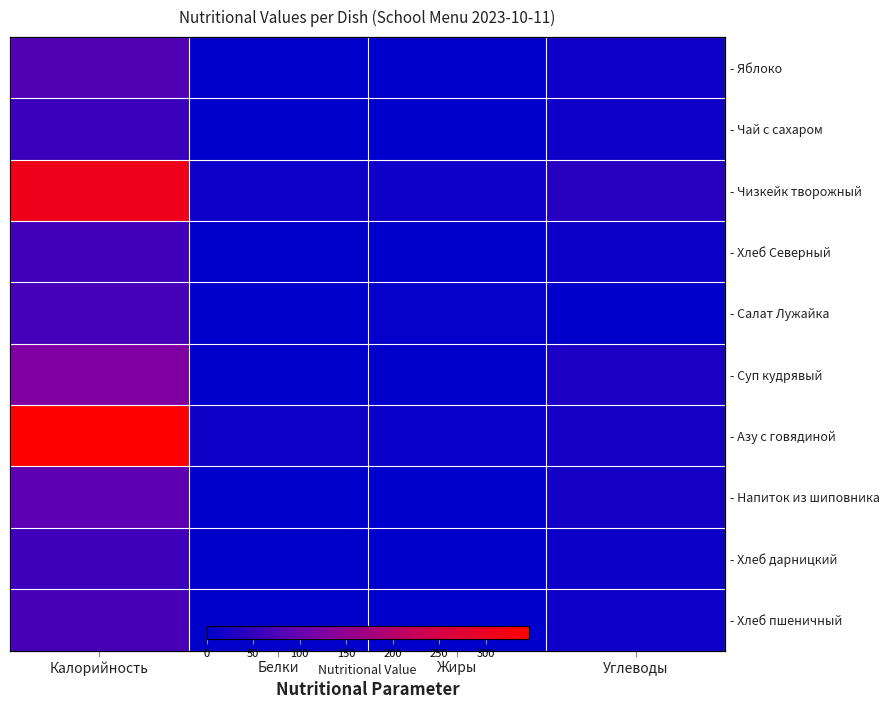

Where is - Хлеб дарницкий nearest to the value 31?

Углеводы